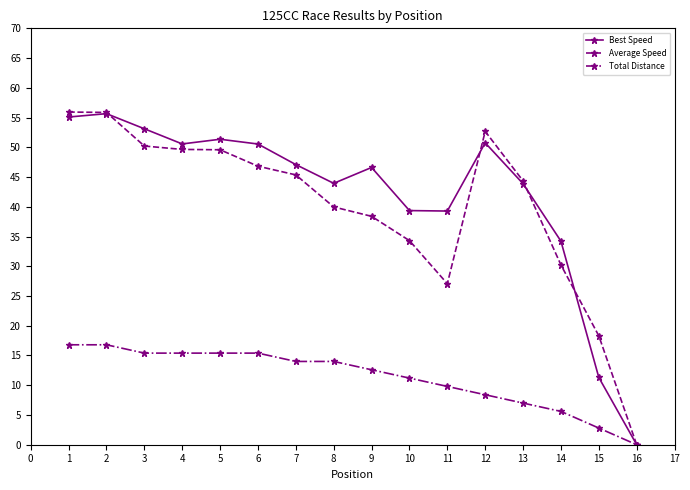

What is the total value across all series at 13?

95.2